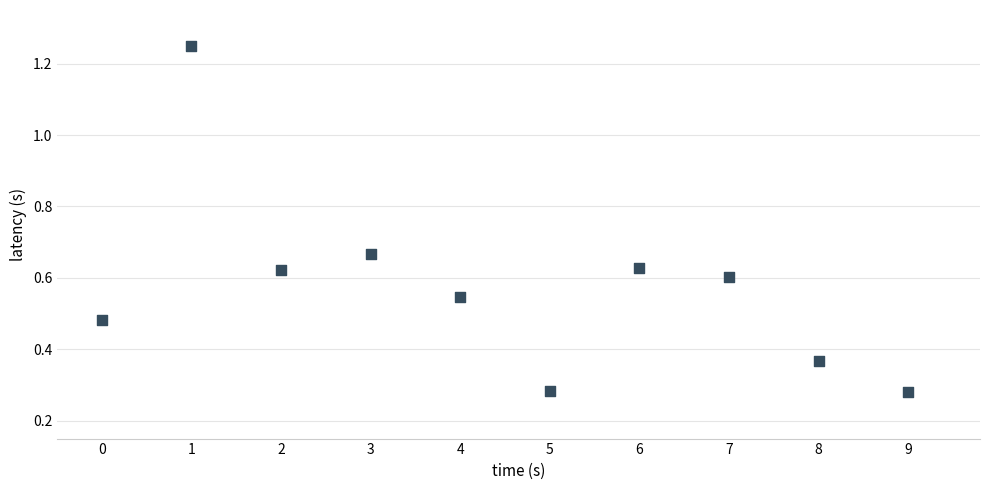

What is the range of Y values (max minus min)?

1.0